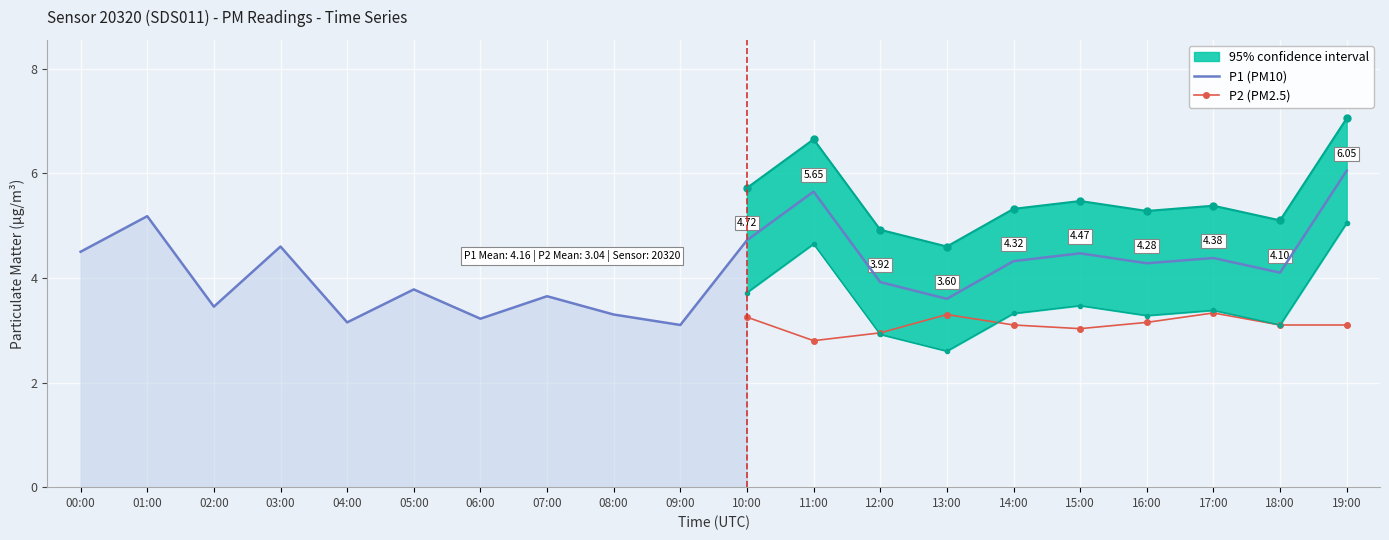

At which category does P2 (PM2.5) reach its first local valley?

11:00